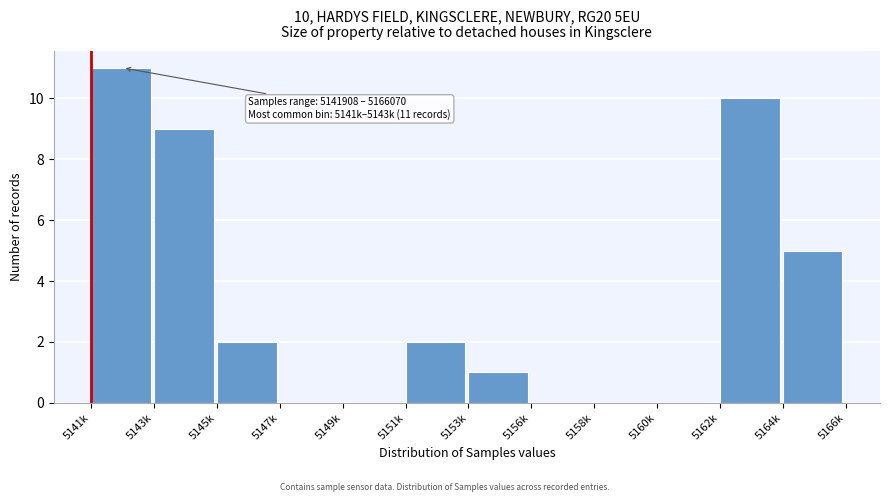

Reading left to right, extract all data points from this chart.

5141k=11	5143k=9	5145k=2	5147k=0	5149k=0	5151k=2	5153k=1	5156k=0	5158k=0	5160k=0	5162k=10	5164k=5